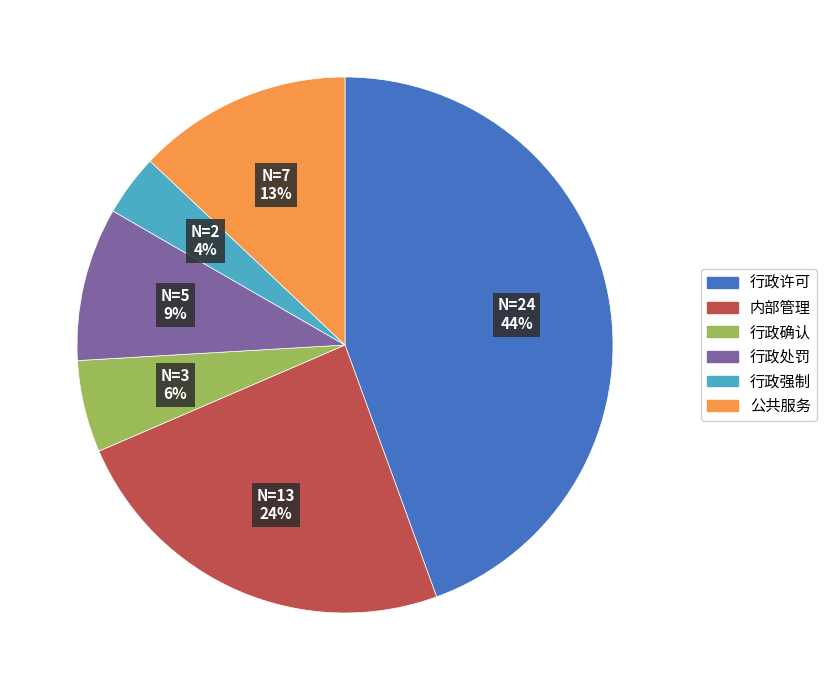

Between 行政确认 and 公共服务, which is larger?

公共服务